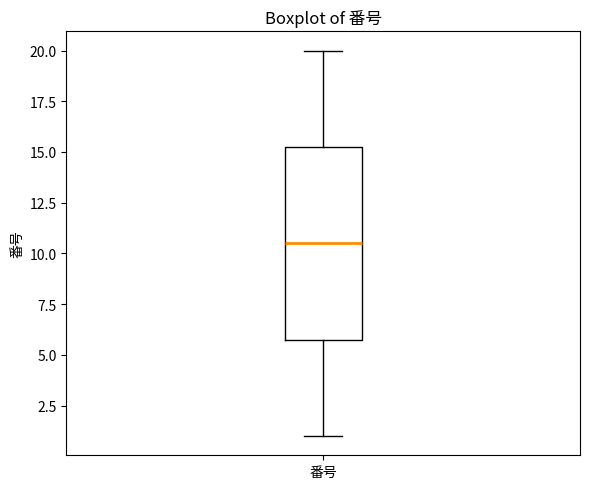

Transcribe this box plot: give where the median line is, the range the box spans, and where the two whiskers end, as read against the y-axis. The values are not printed on the chart, so give them approximately, as read against the axis.

median 10.5, box 6.0 to 15.5, whiskers 1.0 to 20.0